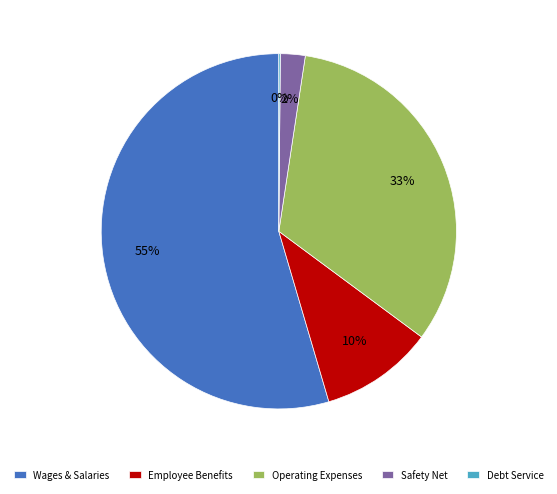

Which slice is the largest?

Wages & Salaries